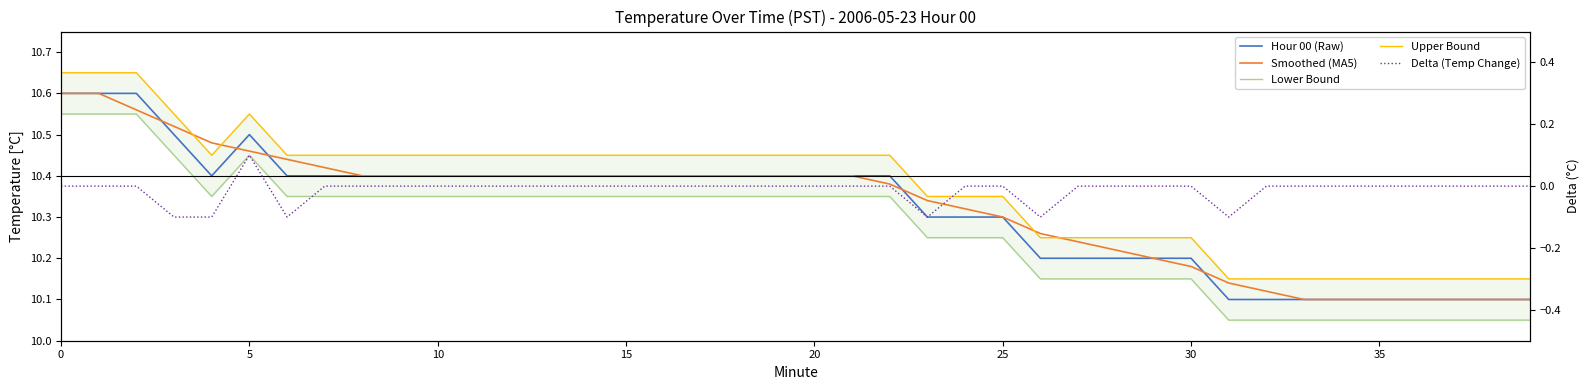

What are all the series names shown in the legend?

Hour 00 (Raw), Smoothed (MA5), Lower Bound, Upper Bound, Delta (Temp Change)